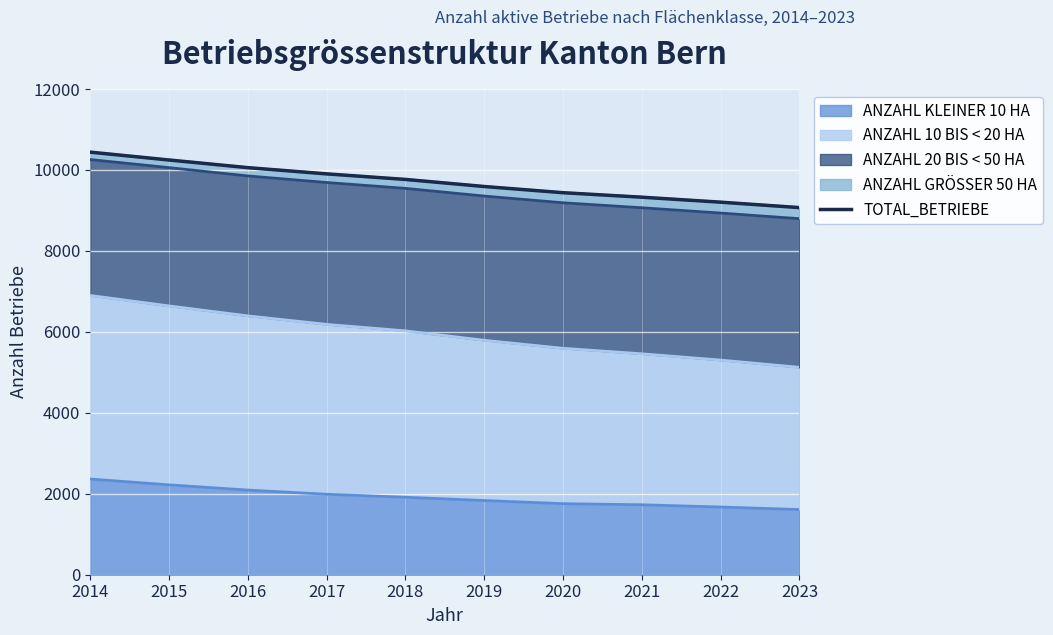

Is it true that ANZAHL KLEINER 10 HA equals 547 at 2019?

False